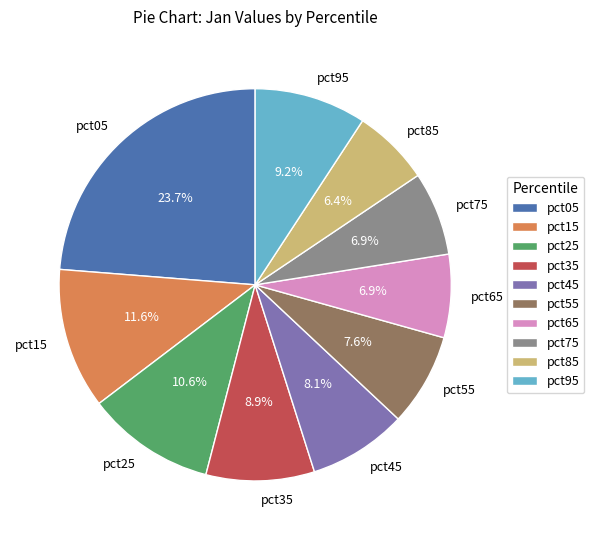

To the nearest percent, what portion does pct45 represent?

8%